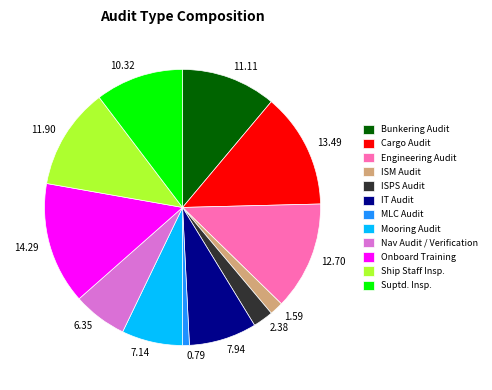

Is there a majority slice in this chart?

No